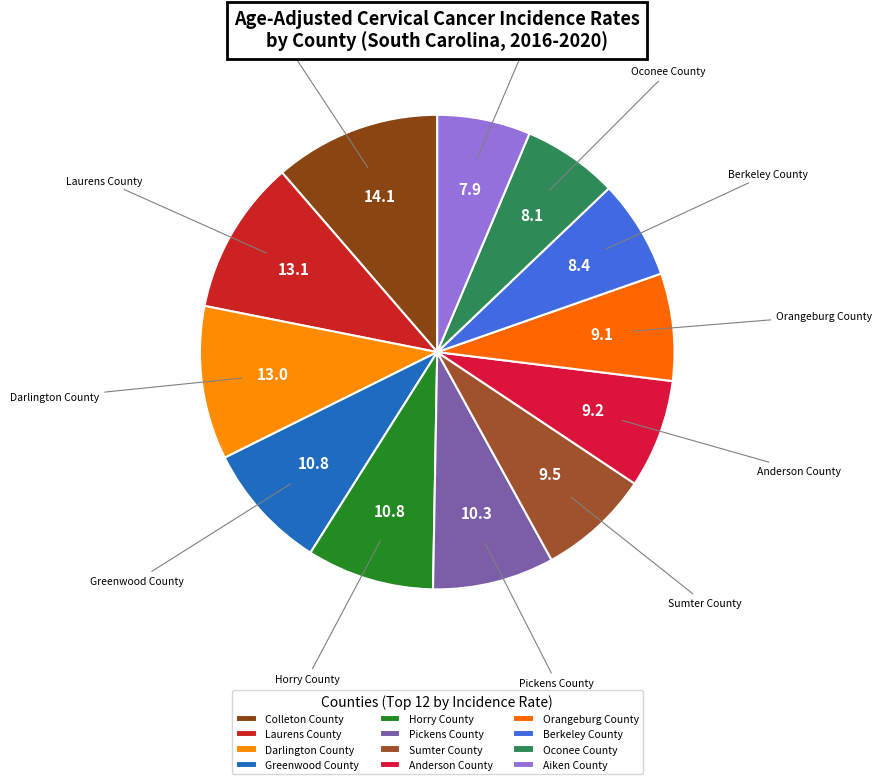

Which slice is the largest?

Colleton County